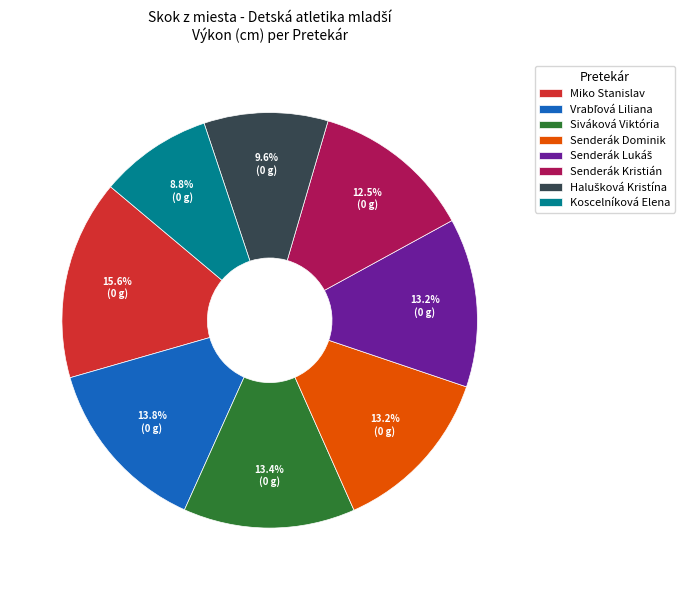

Is there any slice that represents more than half of the pie?

No